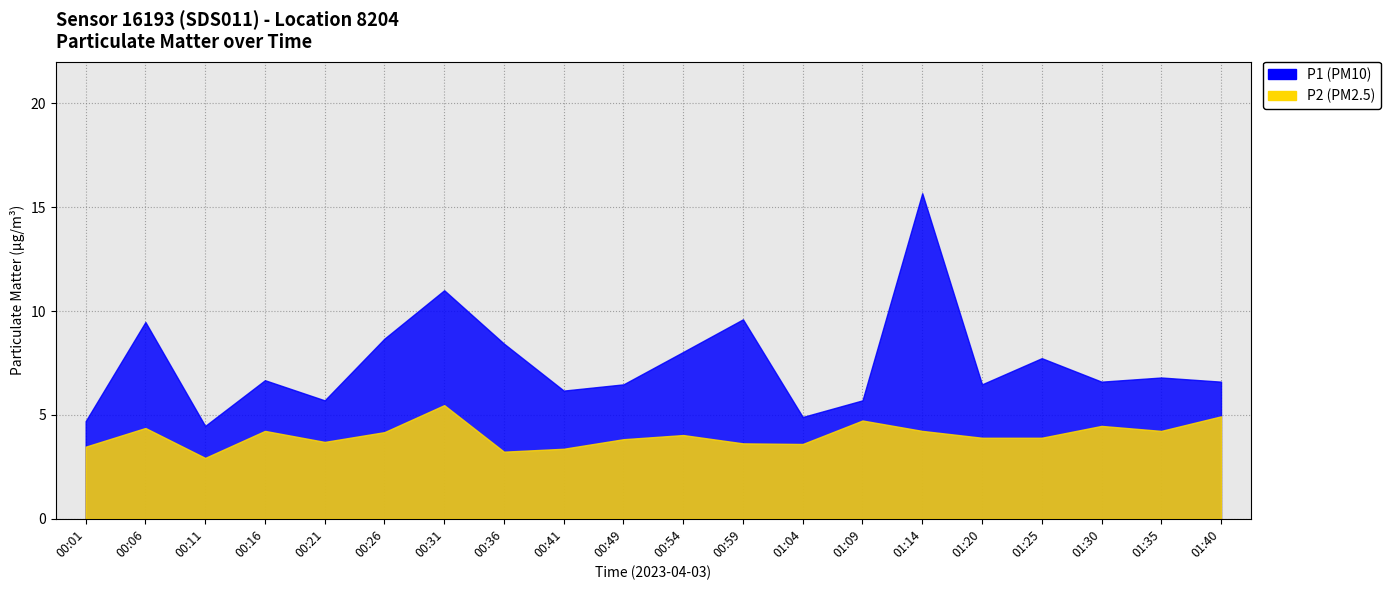

Rank the categories by P2 value from lowest to highest.

00:11, 00:36, 00:41, 00:01, 01:04, 00:59, 00:21, 00:49, 01:20, 01:25, 00:54, 00:26, 00:16, 01:14, 01:35, 00:06, 01:30, 01:09, 01:40, 00:31